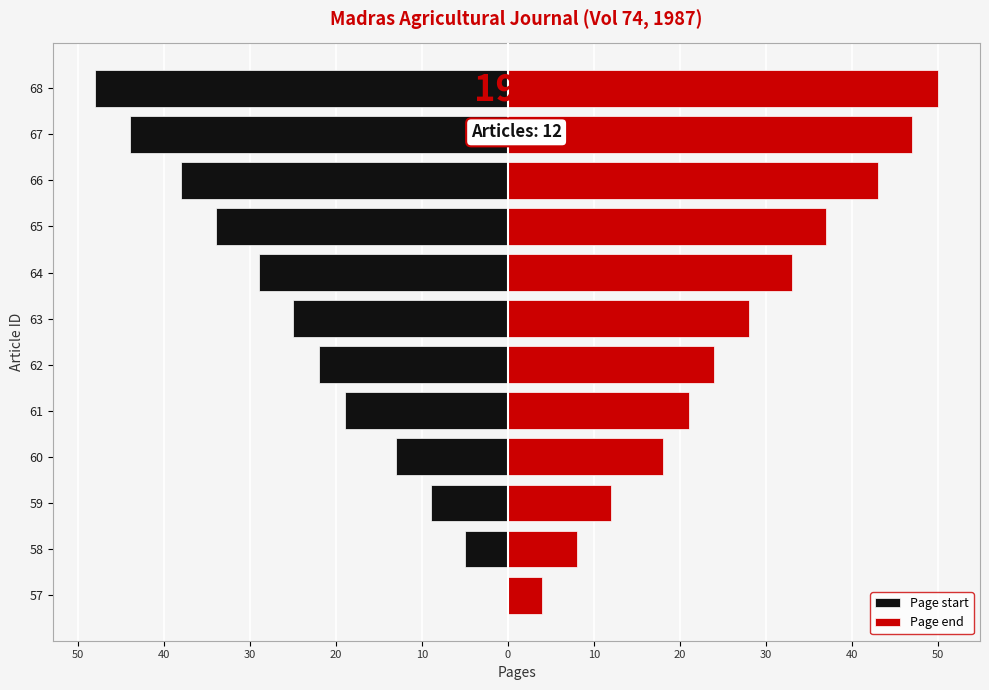

What are all the series names shown in the legend?

Page start, Page end